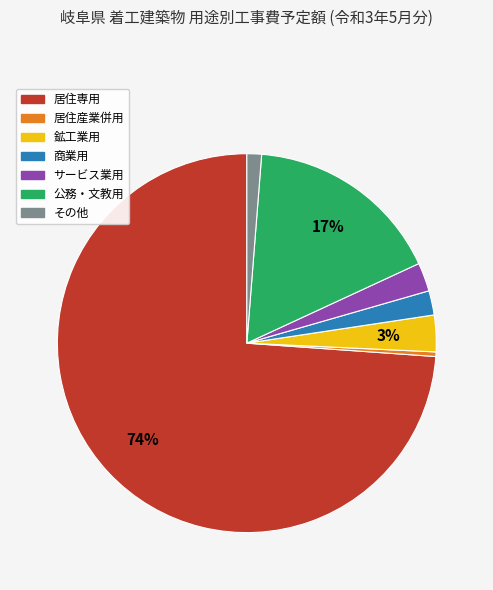

How many slices are in this pie chart?

7